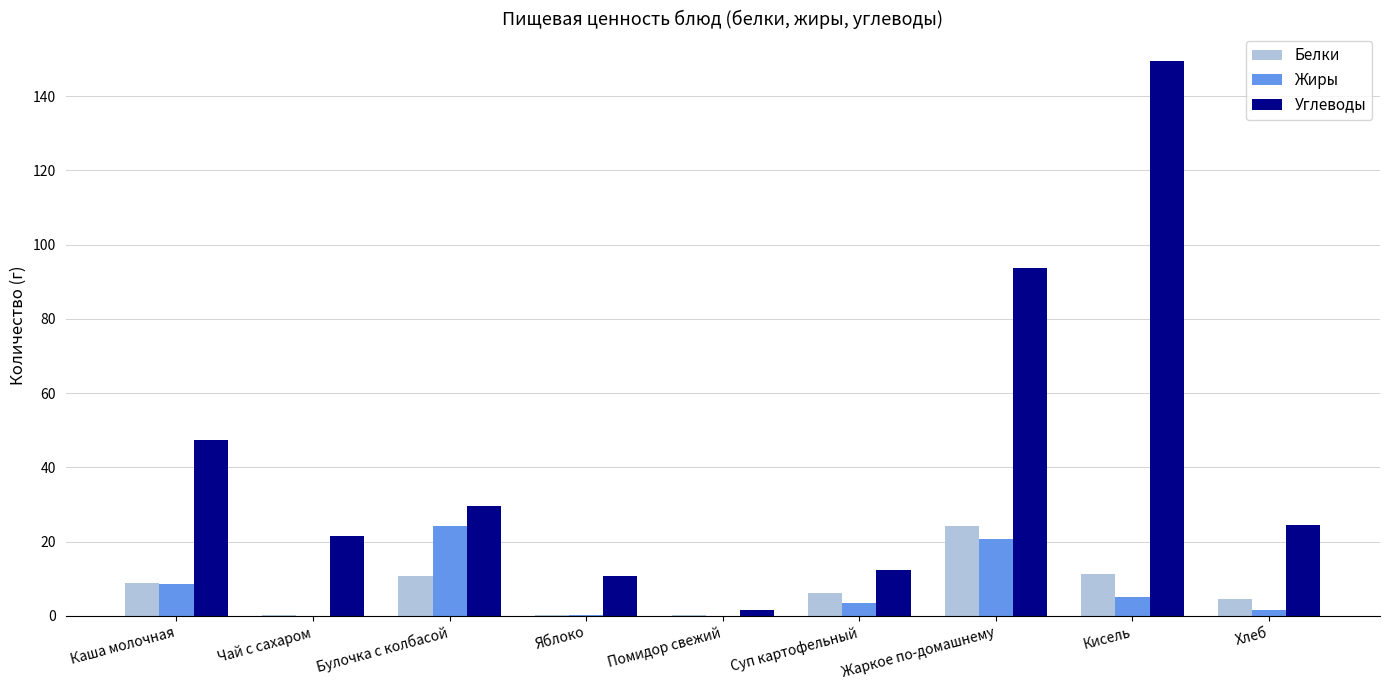

Which label corresponds to the largest value in the chart?

Кисель